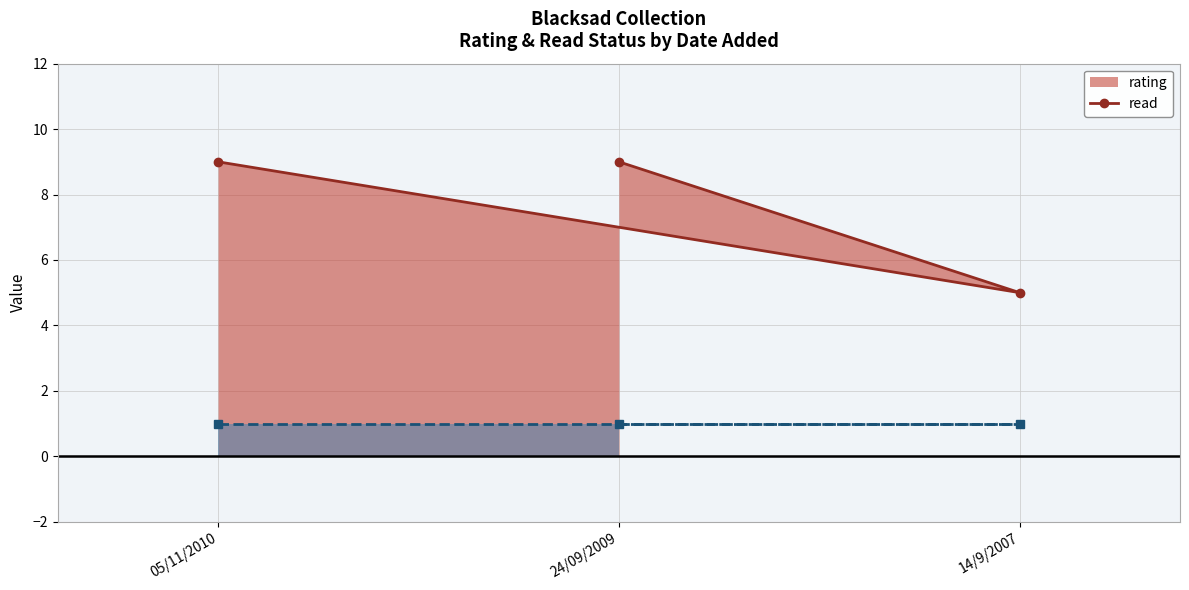

Does the chart display data point markers on the line(s)?

Yes